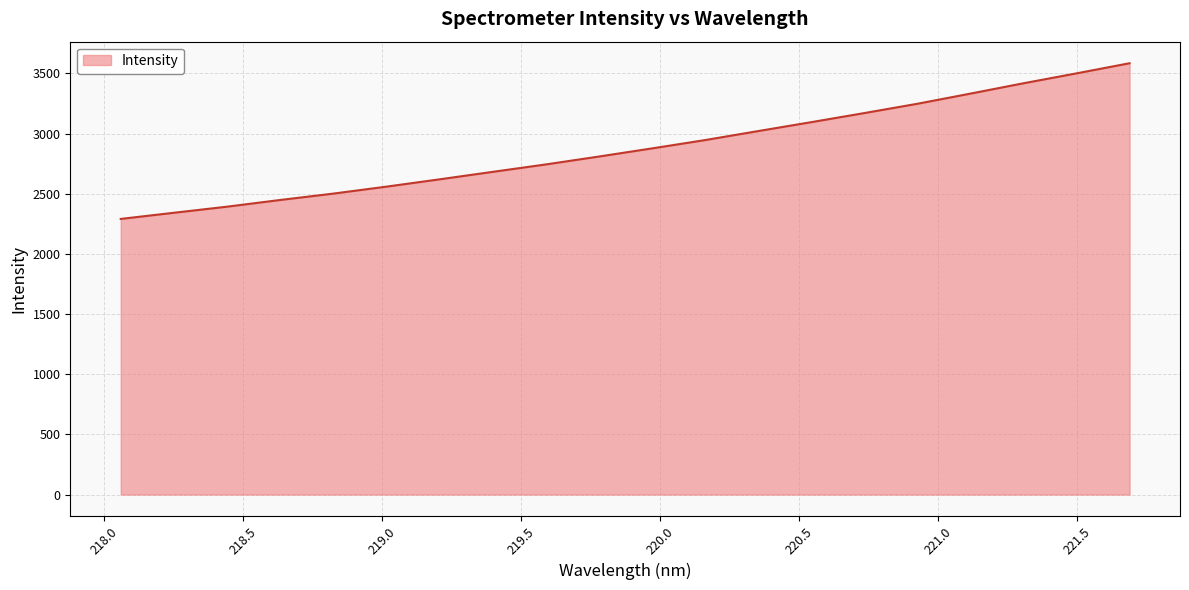

What is the difference between the maximum and minimum values?

1293.9